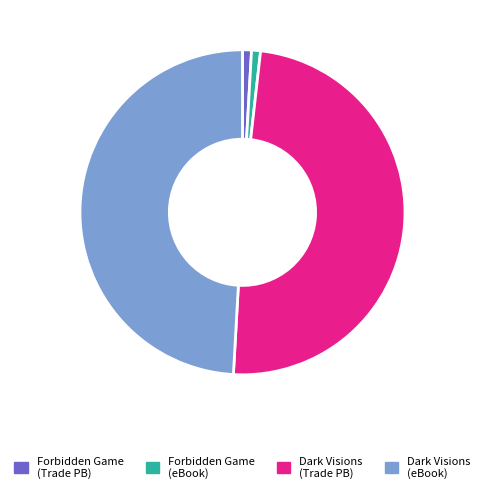

Is there a majority slice in this chart?

No